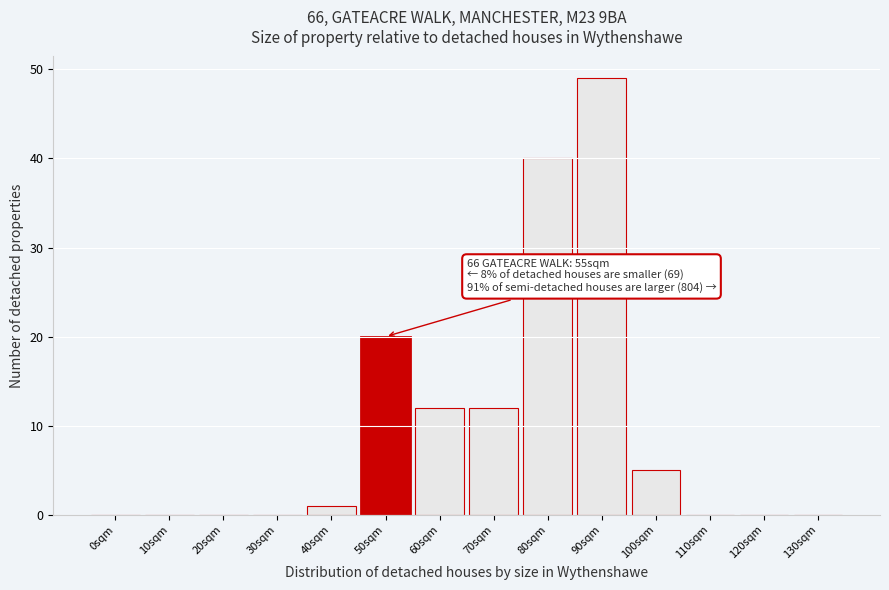

Reading left to right, extract all data points from this chart.

0sqm=0	10sqm=0	20sqm=0	30sqm=0	40sqm=1	50sqm=20	60sqm=12	70sqm=12	80sqm=40	90sqm=49	100sqm=5	110sqm=0	120sqm=0	130sqm=0